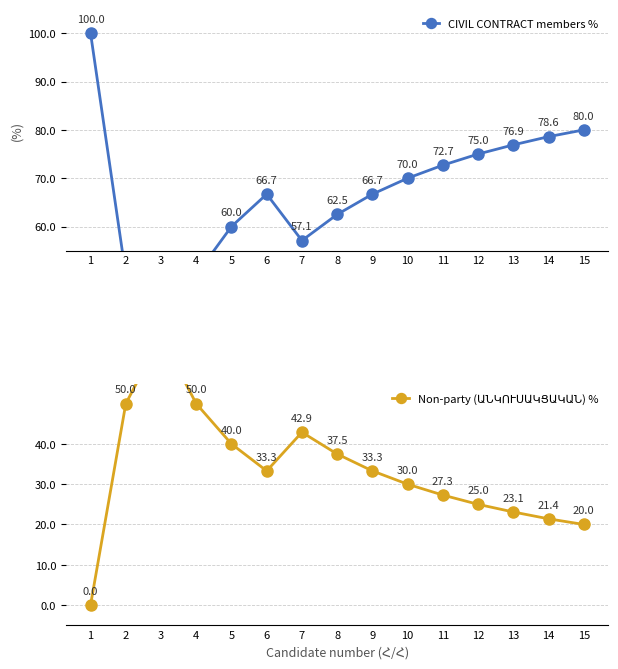

Reading left to right, transcribe all the data shown in this chart.

CIVIL CONTRACT members %: 1=100.0	2=50.0	3=33.3	4=50.0	5=60.0	6=66.7	7=57.1	8=62.5	9=66.7	10=70.0	11=72.7	12=75.0	13=76.9	14=78.6	15=80.0
Non-party (ԱՆԿՈՒՍԱԿՑԱԿԱՆ) %: 1=0.0	2=50.0	3=66.7	4=50.0	5=40.0	6=33.3	7=42.9	8=37.5	9=33.3	10=30.0	11=27.3	12=25.0	13=23.1	14=21.4	15=20.0